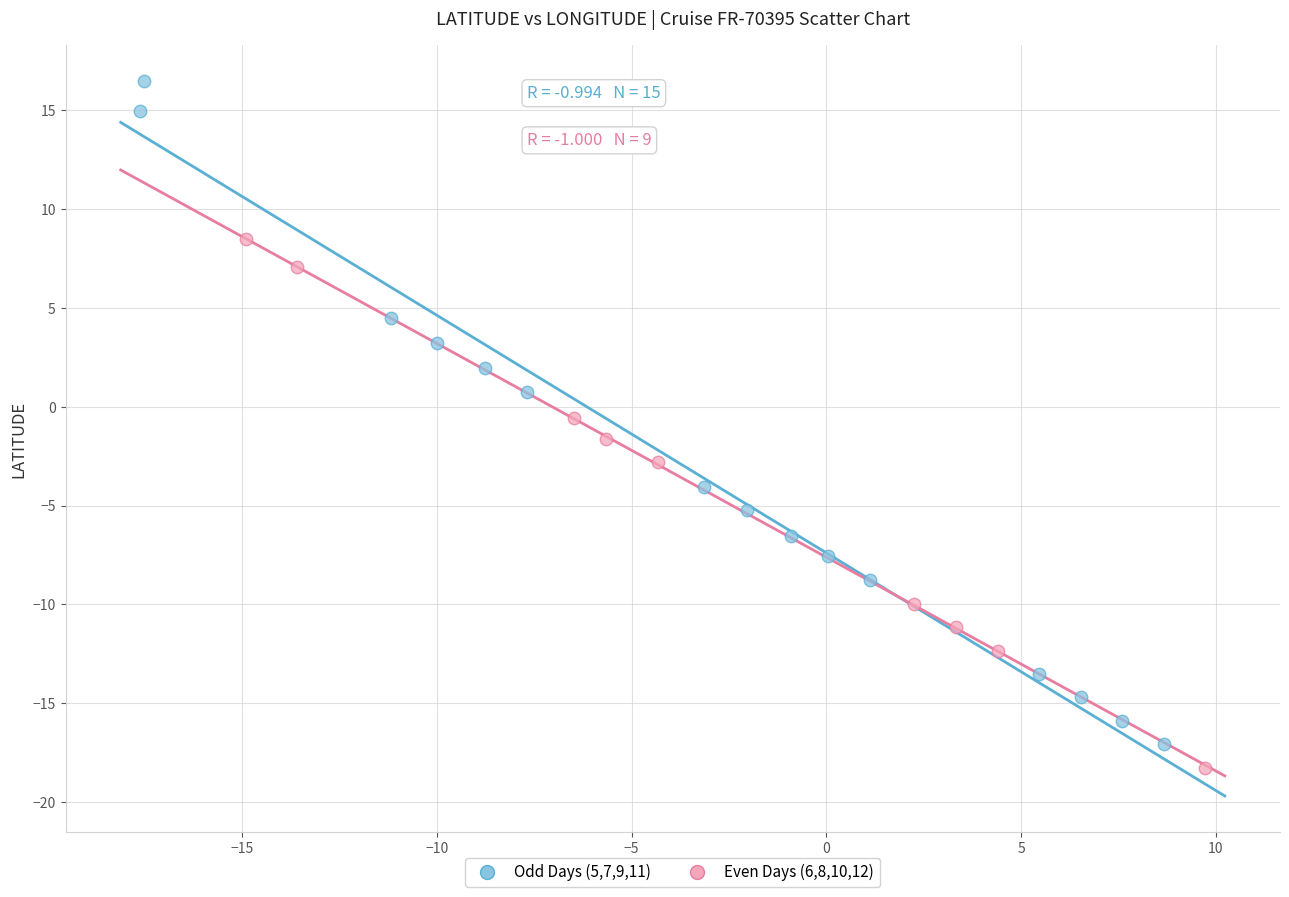

Which series reaches the maximum Y coordinate?

Odd Days (5,7,9,11)